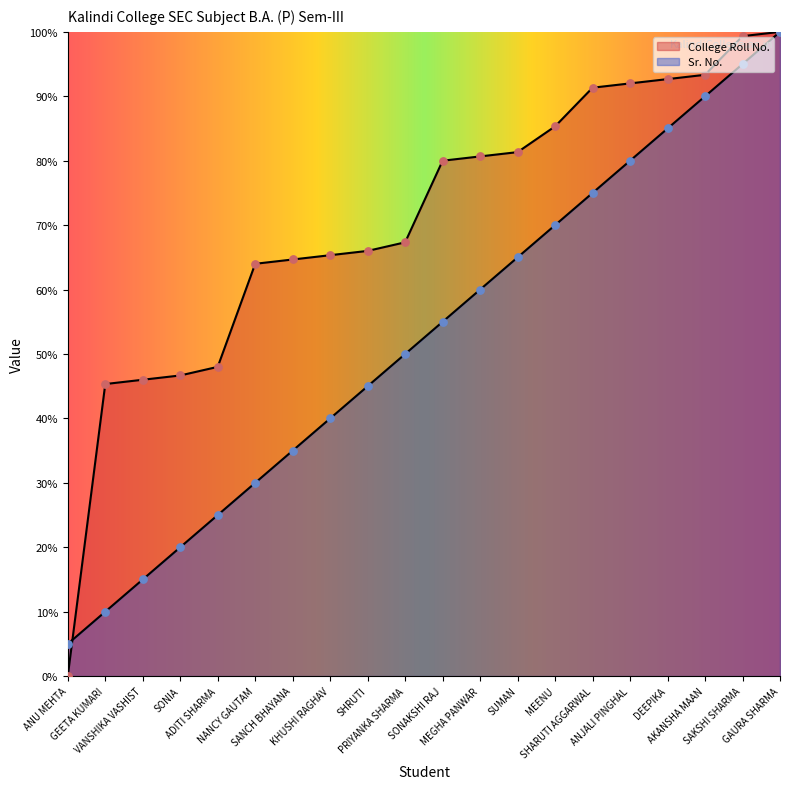

At which category is the sum across all series the highest?

GAURA SHARMA